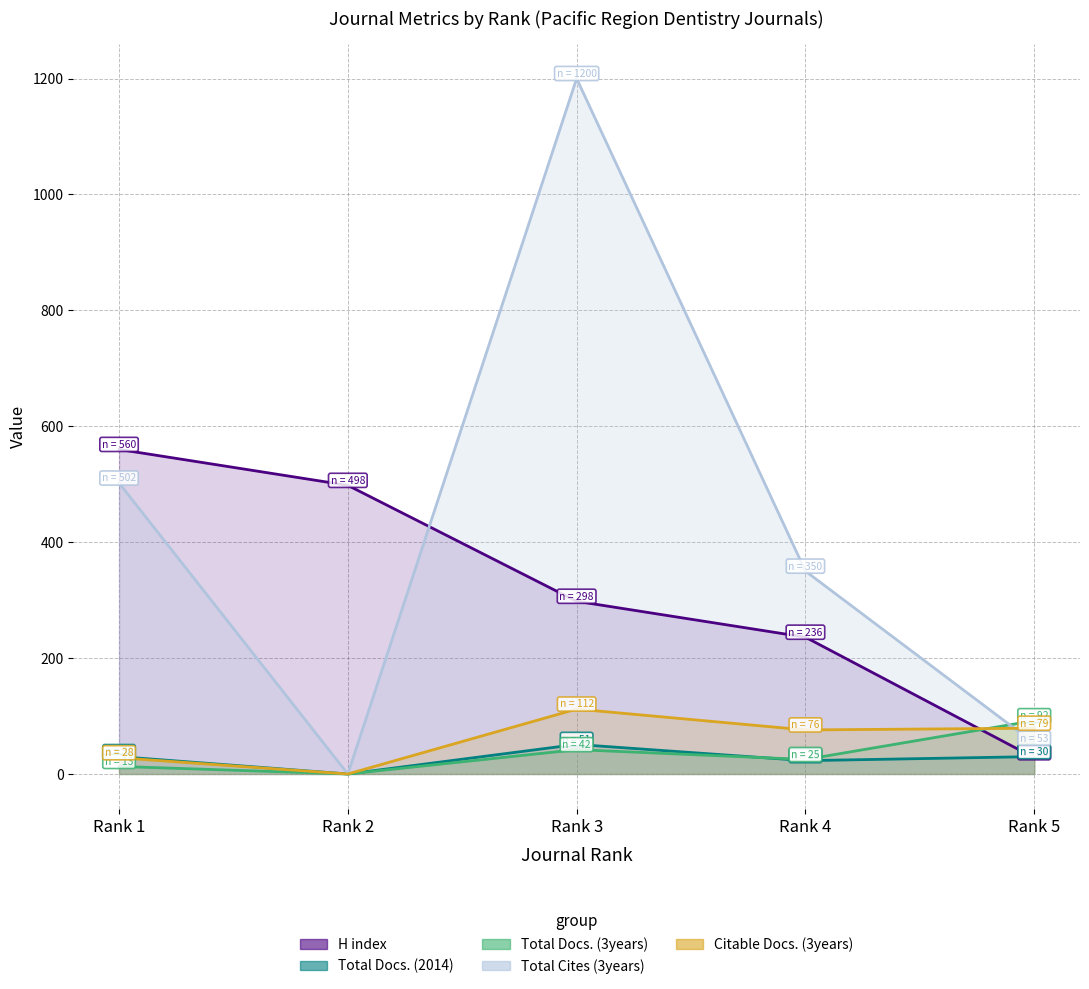

In Total Docs. (3years), how many points are higher than both neighbors (excluding endpoints)?

1